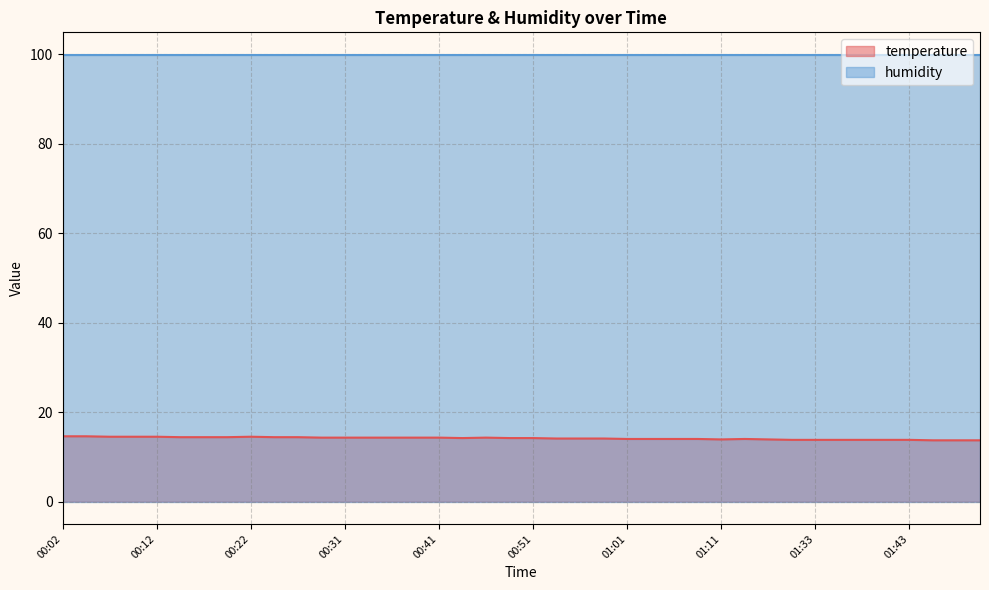

How many series are shown in this chart?

2